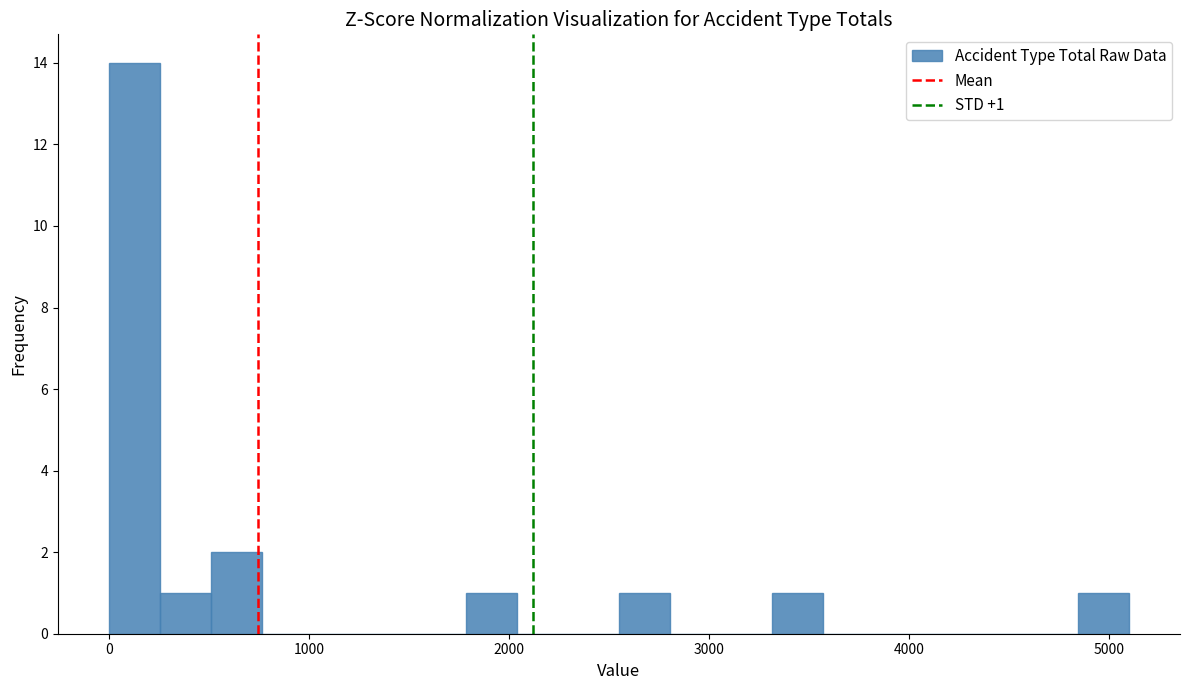

Around what value on the x-axis is the tallest bar? Give the approximate position of its centre, as read against the axis.

100